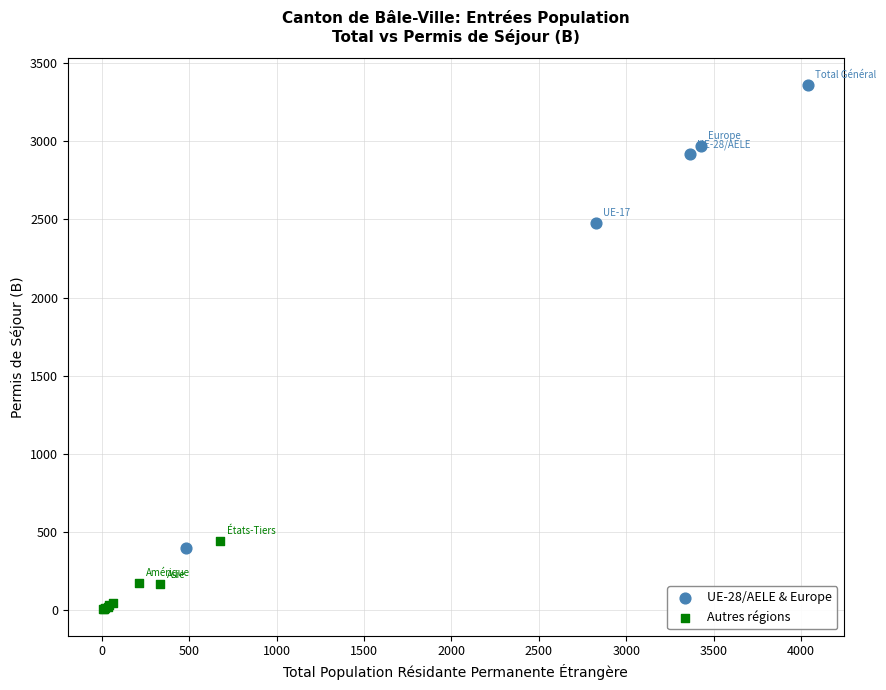

Which series contains the lowest Y value?

Autres régions